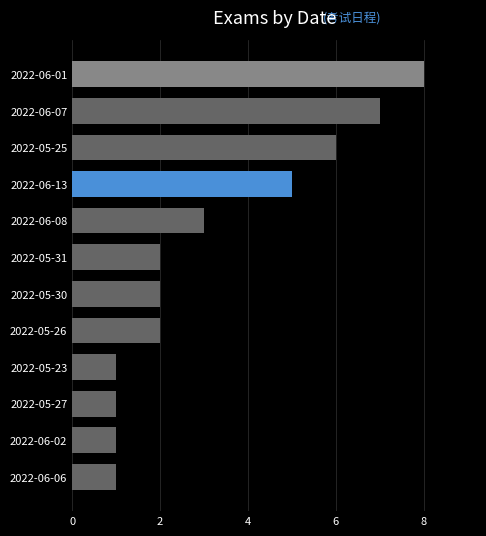

What is the difference between the second highest and second lowest values?

6